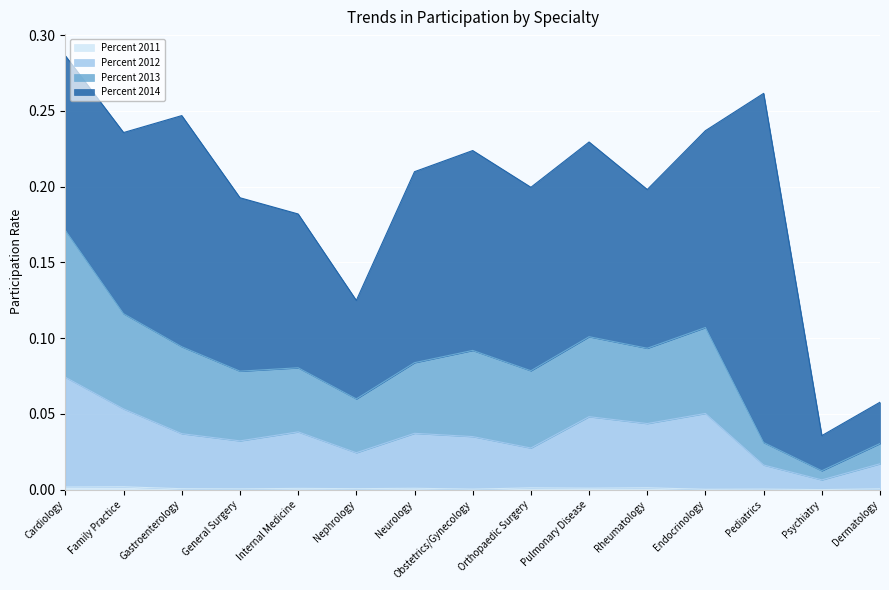

Where is Percent 2013 nearest to the value 0?

Psychiatry